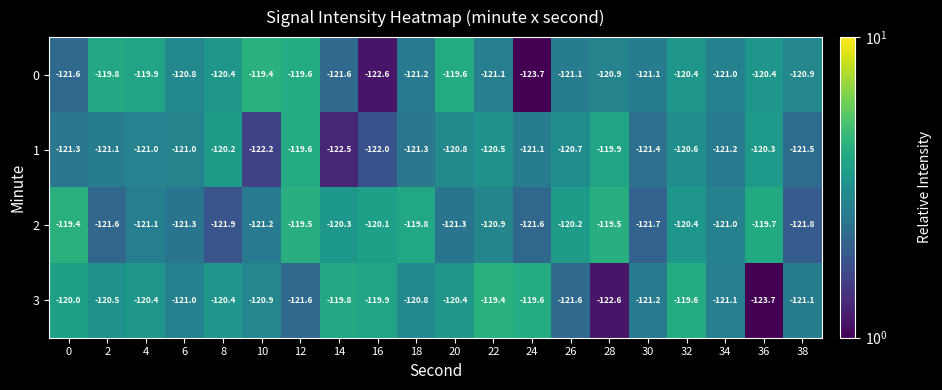

The value of 0 at 10 is -119.4. True or false?

True